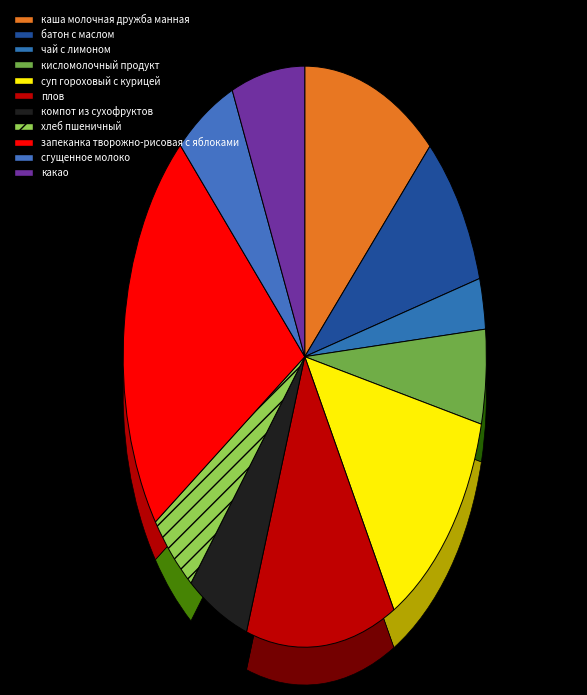

Is there a majority slice in this chart?

No